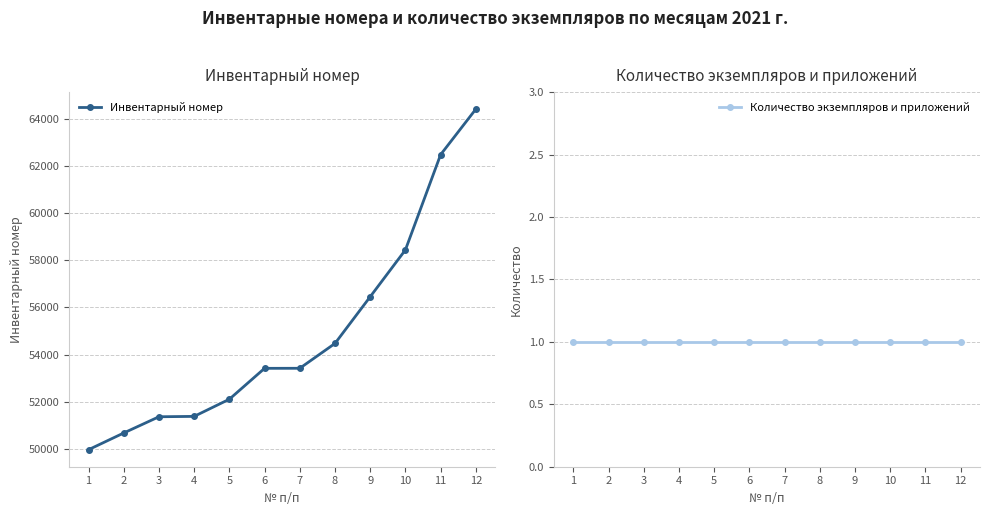

Between 1 and 5, which series saw the biggest shift?

Инвентарный номер